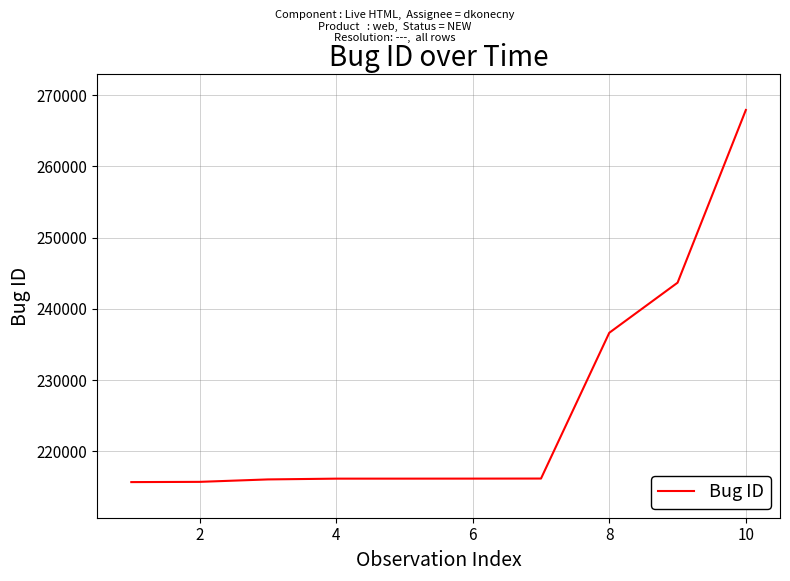

What is the difference between the maximum and minimum values?

52237